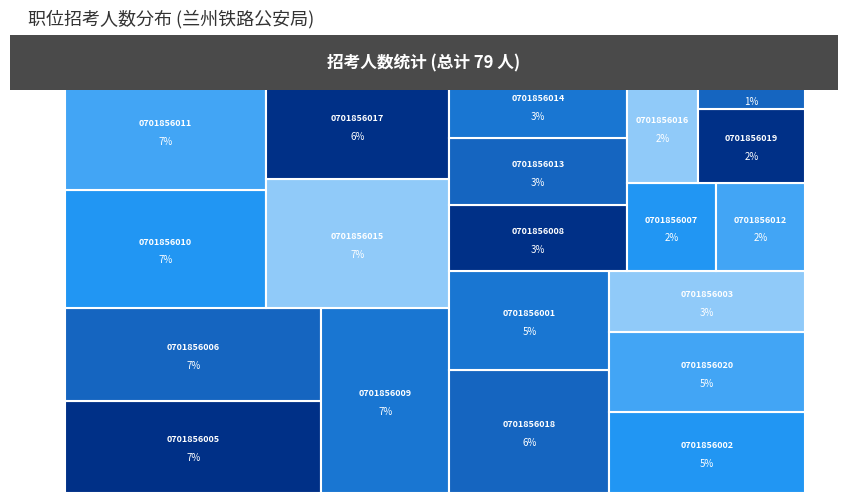

Reading left to right, extract all data points from this chart.

4	4	3	1	6	6	2	3	6	6	6	2	3	3	6	2	5	5	2	4